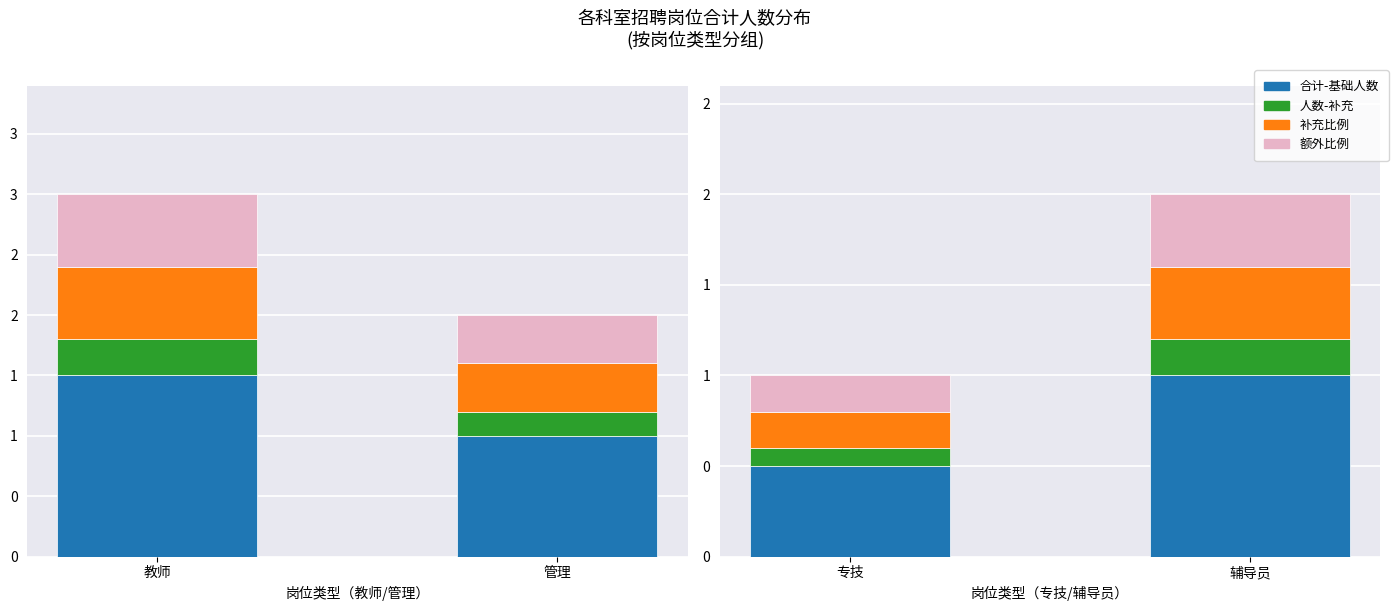

How many bars are there in each group?

4